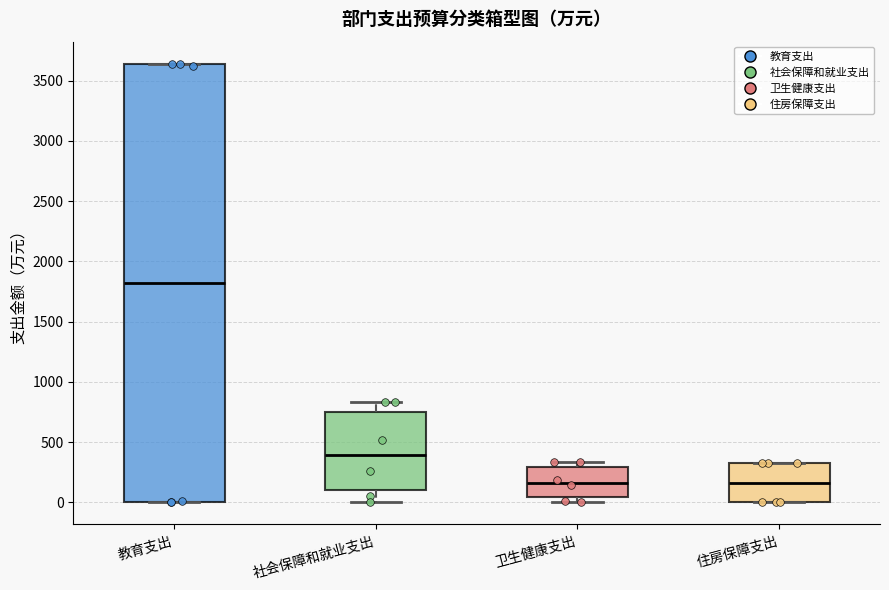

Which box's median line is the highest?

教育支出